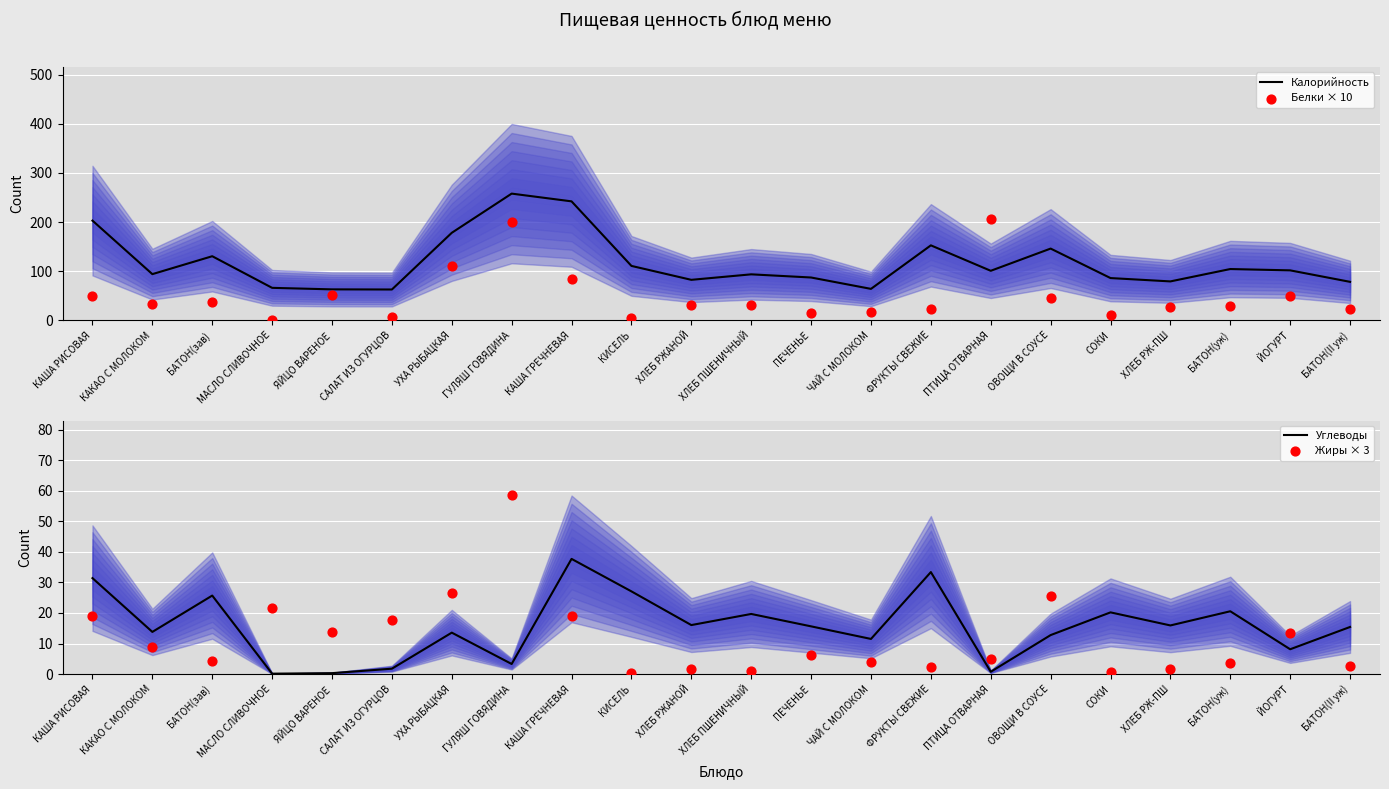

Which series reaches the minimum Y coordinate?

Углеводы